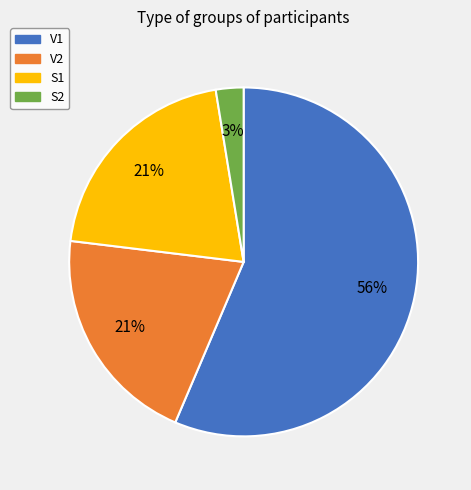

What percentage is the S2 slice, to the nearest percent?

3%